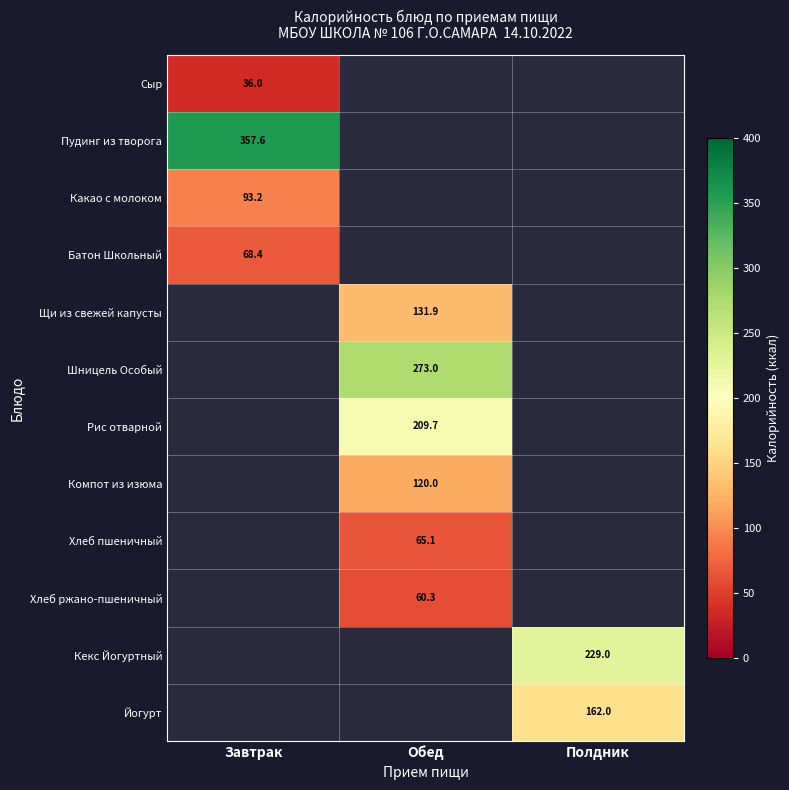

The Хлеб пшеничный series shows 65.1 at Обед. True or false?

True